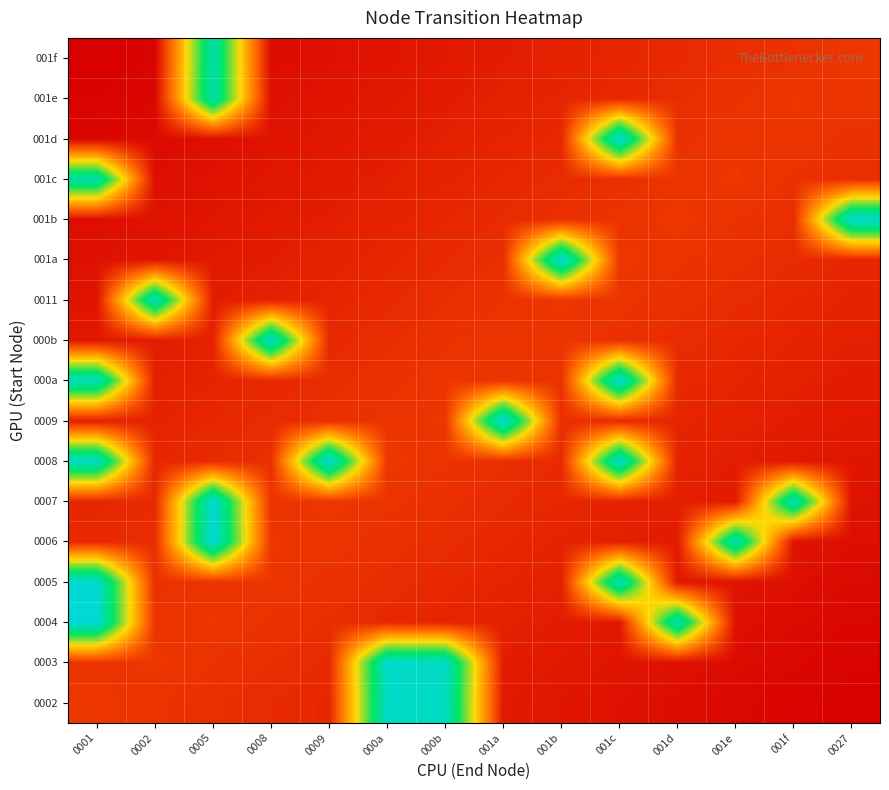

At how many categories does at least one series exceed 0?

14